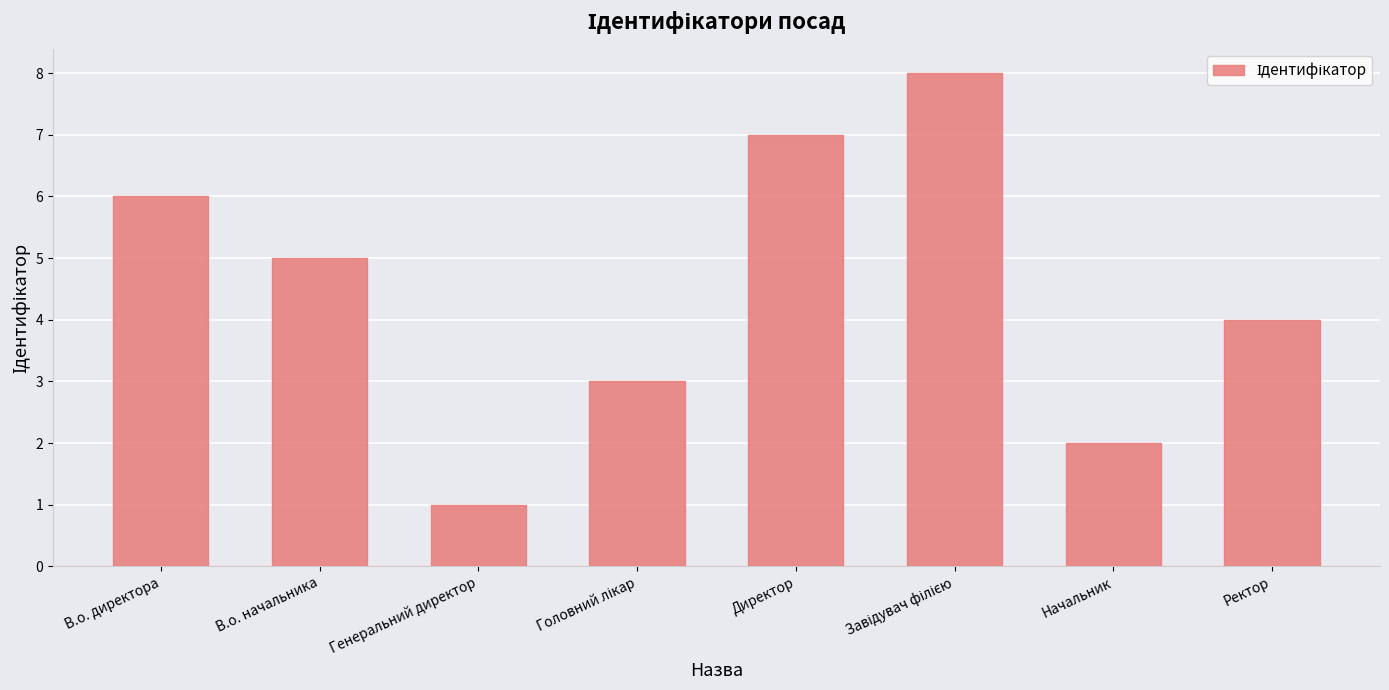

The chart shows a value of 4 at Ректор. True or false?

True